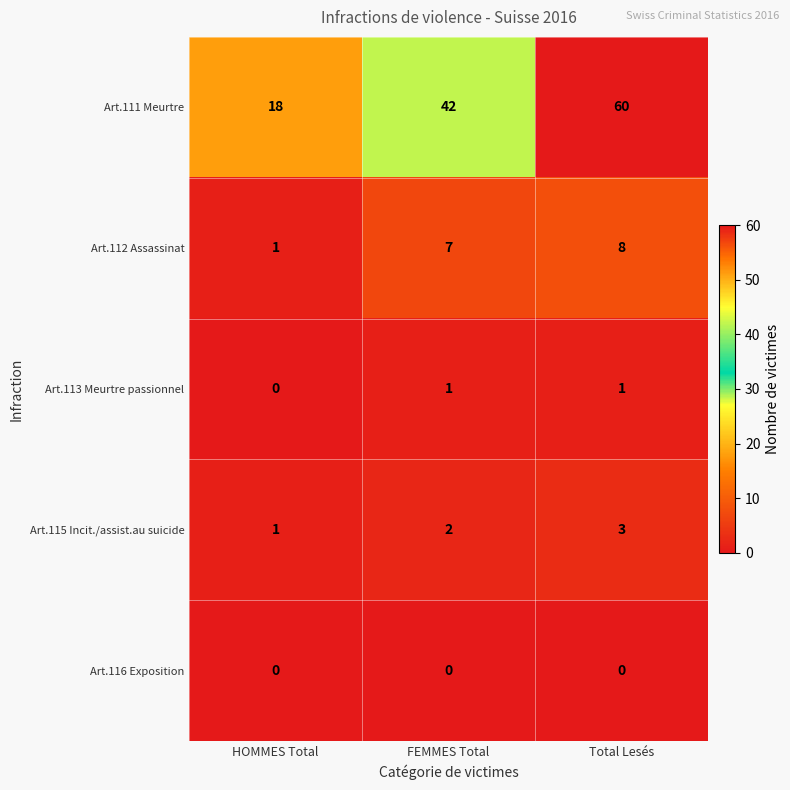

At which category is the sum across all series the highest?

Total Lesés